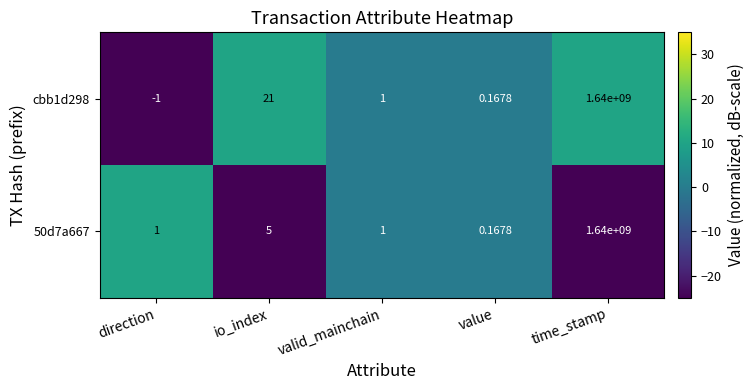

At which category is the sum across all series the highest?

time_stamp